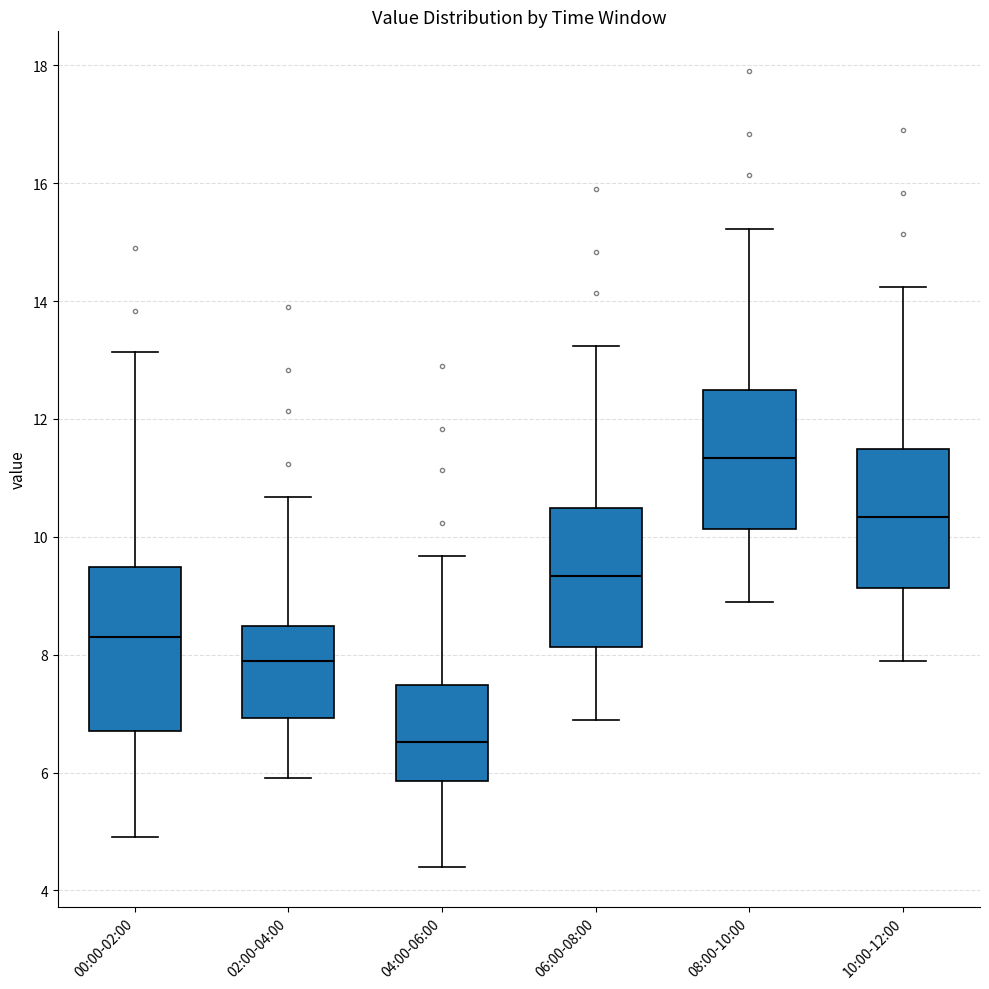

Comparing the boxes themselves (not the whiskers), which one is the tallest?

00:00-02:00